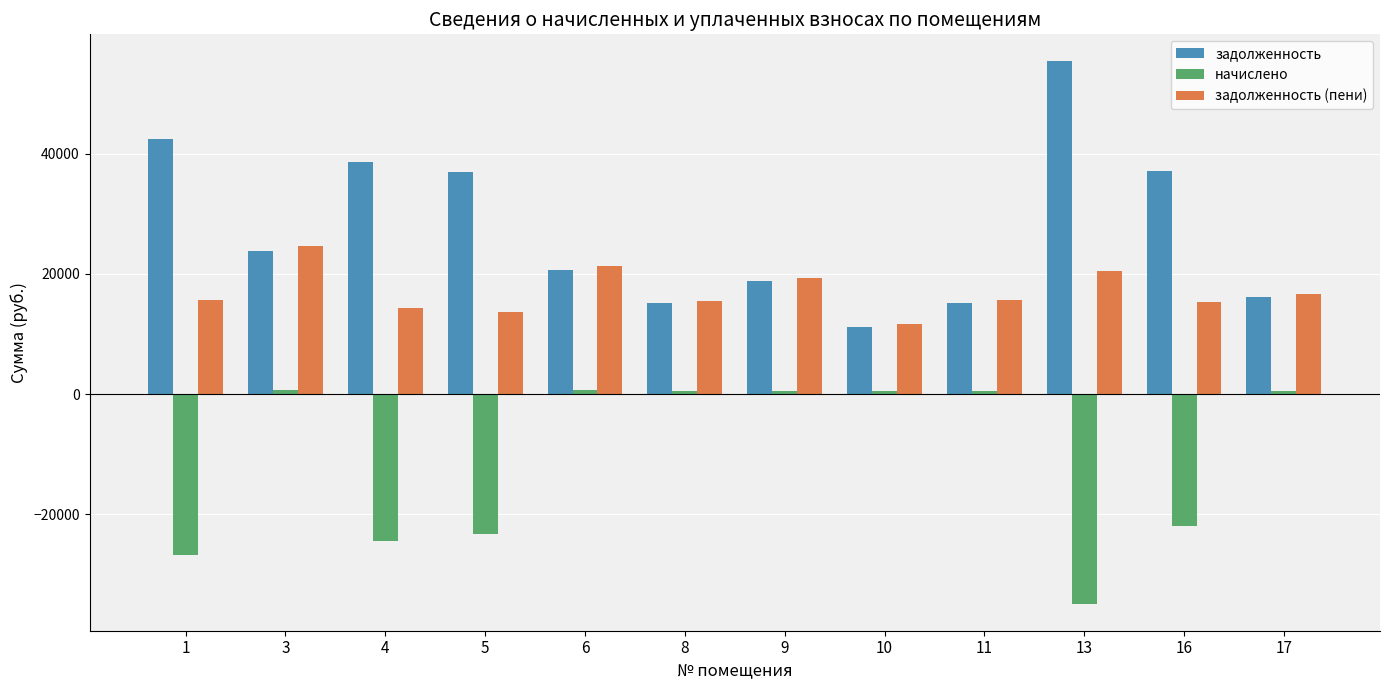

What is the minimum value for начислено?

-34837.0